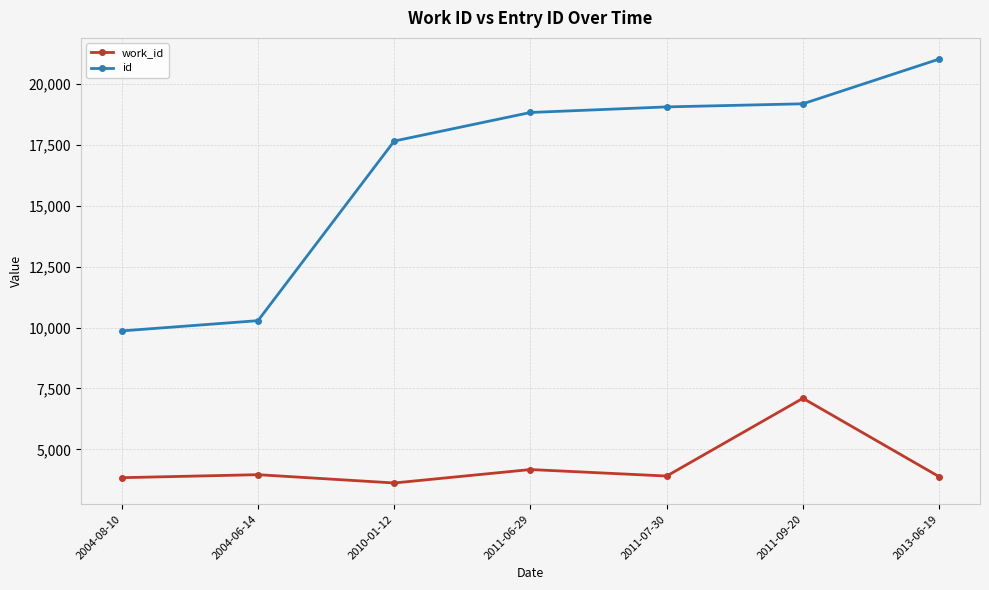

Rank the series at 2004-06-14 from lowest to highest value.

work_id, id